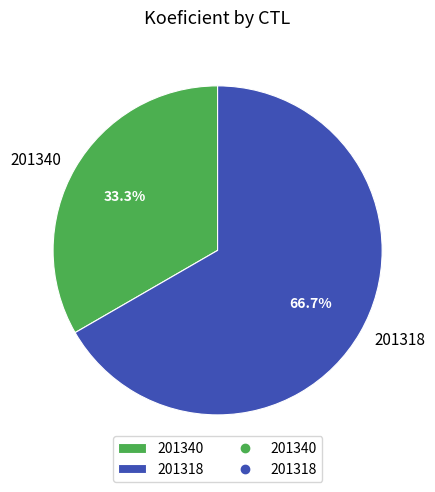

How many slices are in this pie chart?

2